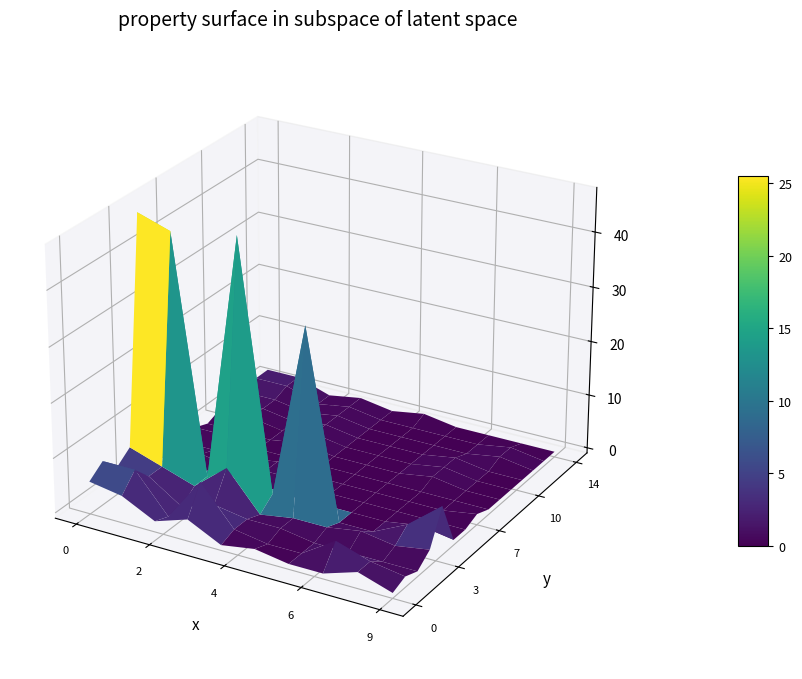

Between 5 and 3, which is larger?

3